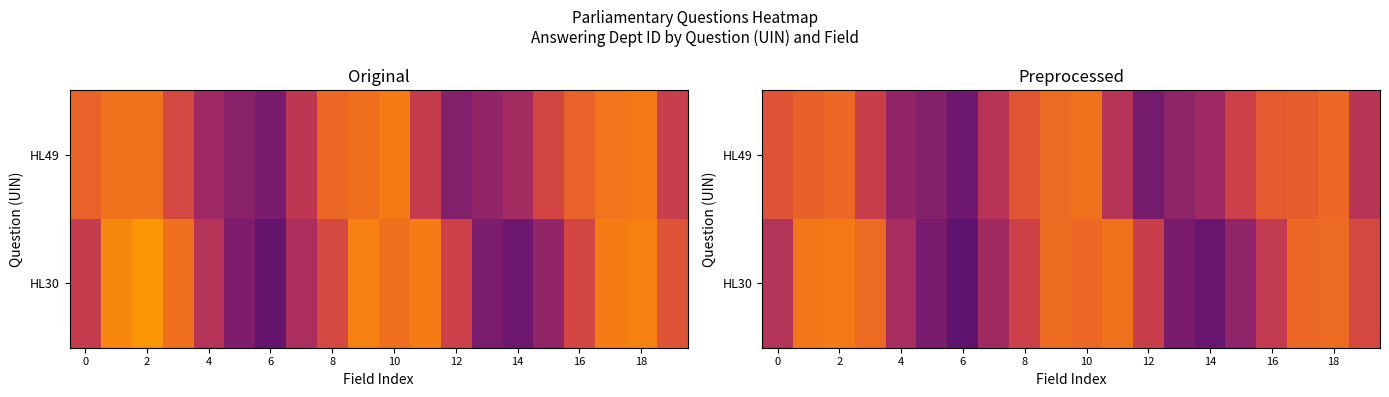

What is the greatest value displayed?

35.5